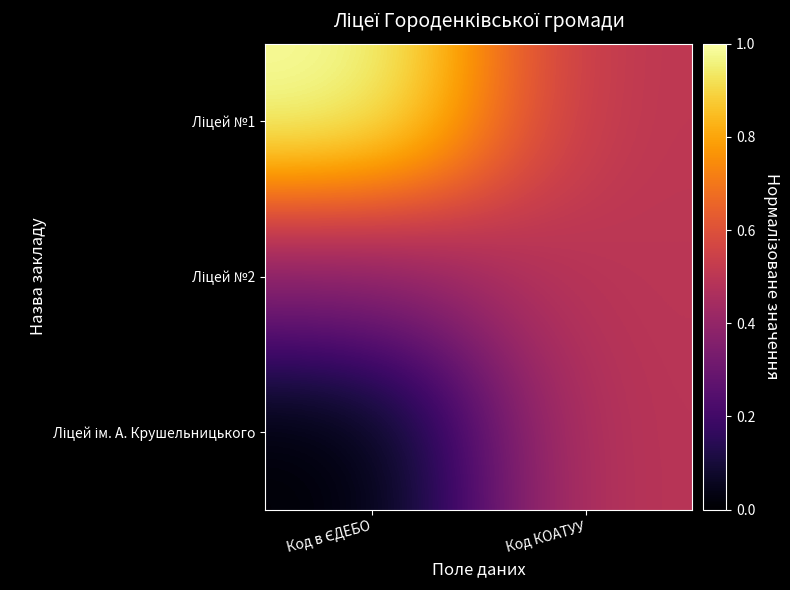

Which series has the largest total across all categories?

Ліцей №1